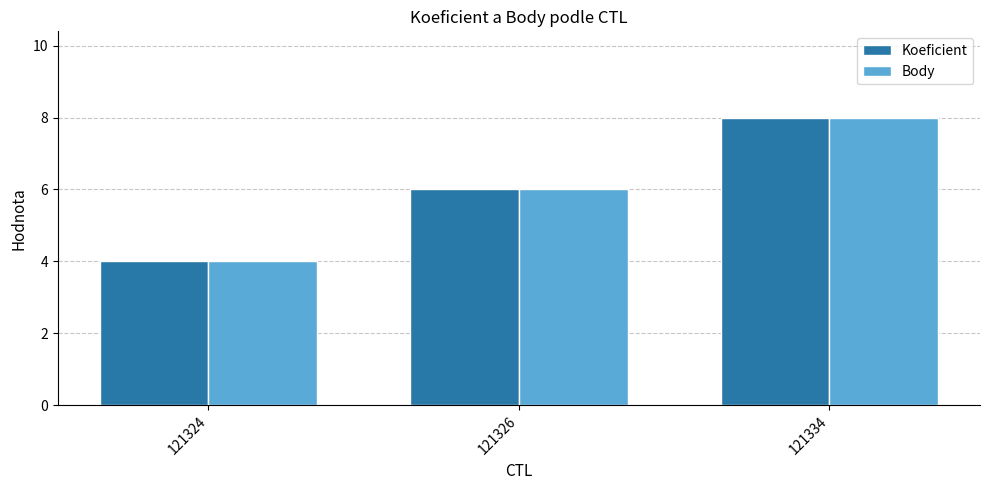

Read the Body value at 121326.

6